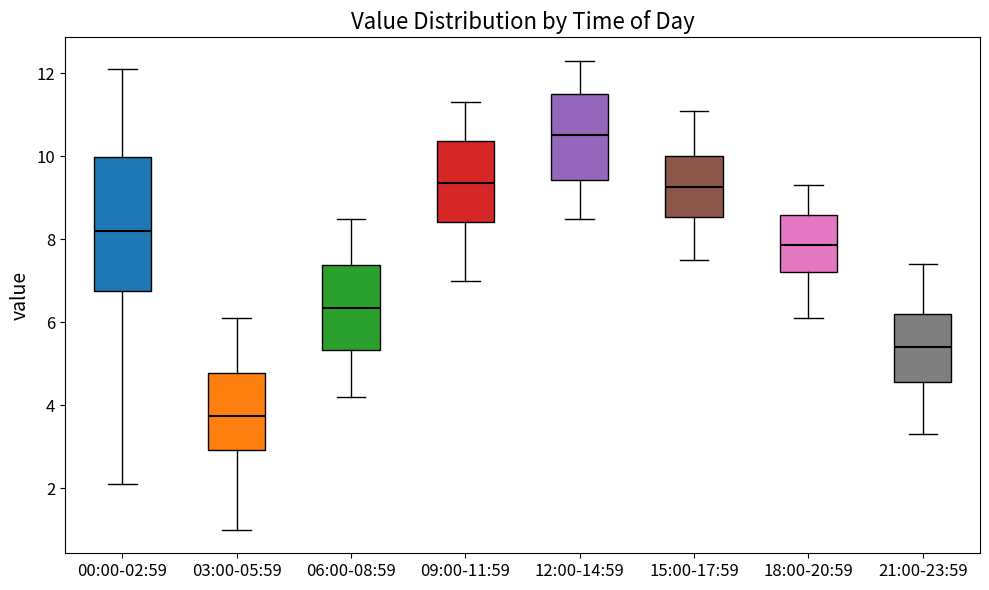

Comparing the boxes themselves (not the whiskers), which one is the tallest?

00:00-02:59